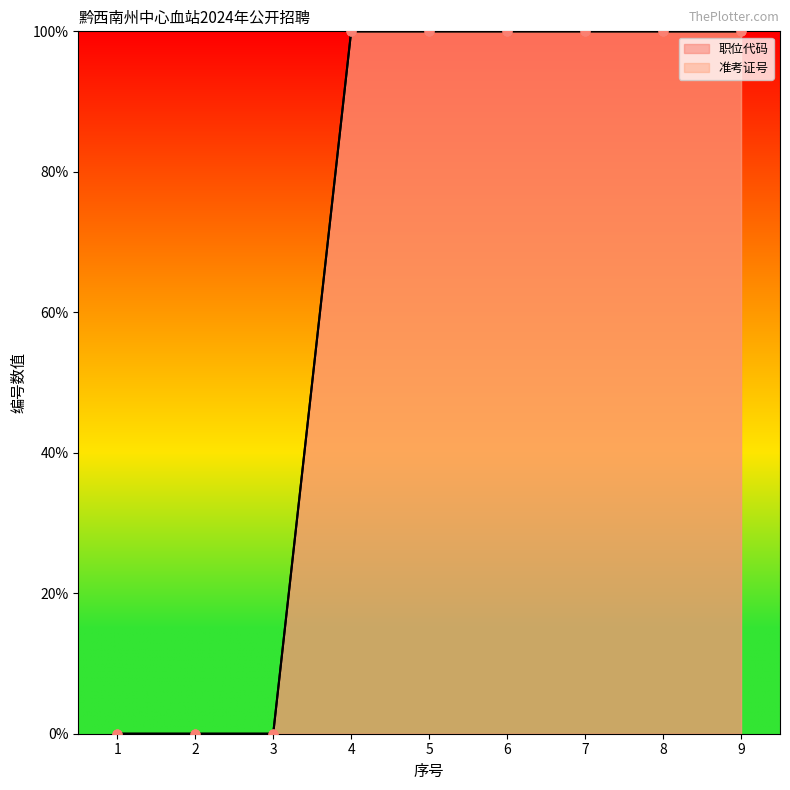

Is the value of 准考证号 at 6 greater than the value of 职位代码 at 1?

Yes